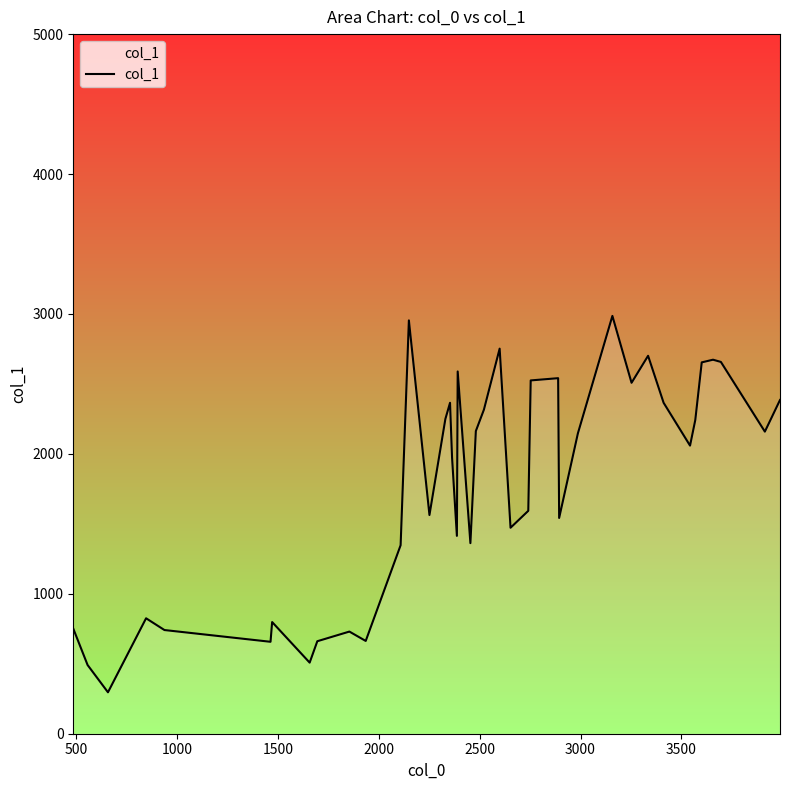

What is the minimum value shown in the chart?

296